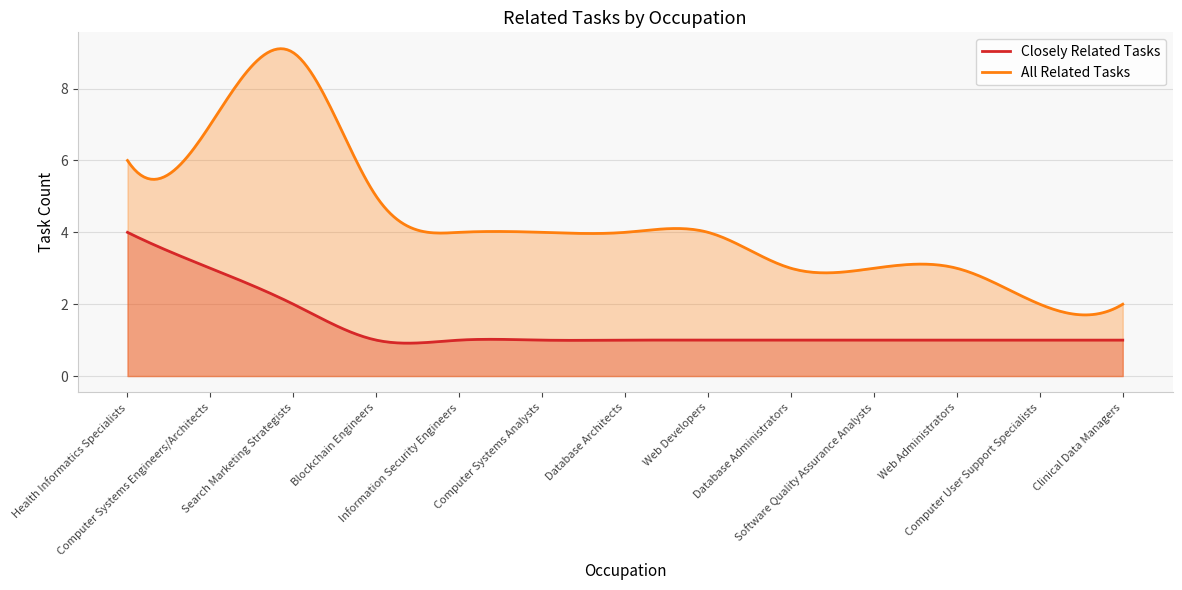

True or false: Closely Related Tasks and All Related Tasks cross at least once.

False